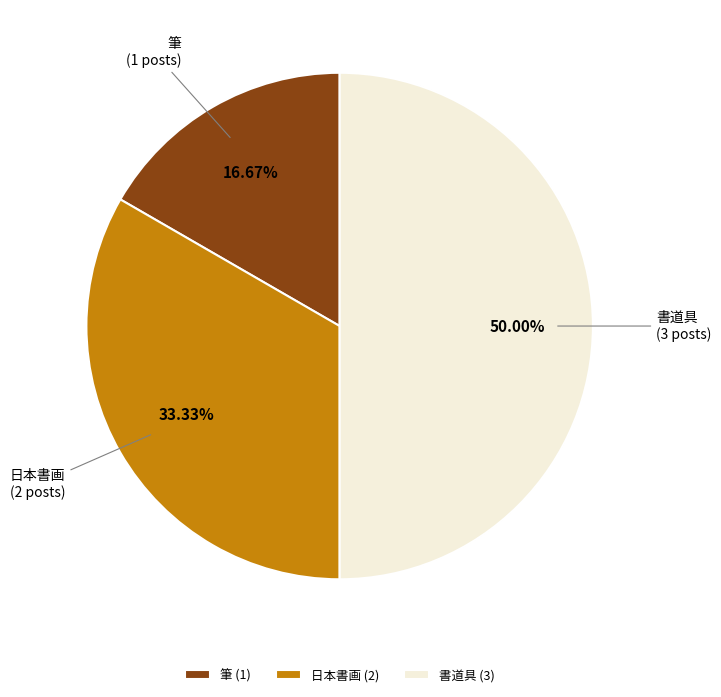

Rank the categories by value from lowest to highest.

筆, 日本書画, 書道具